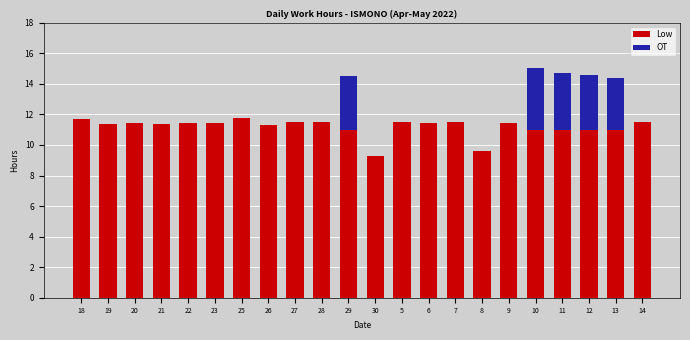

What is the sum of all Low values?

246.1